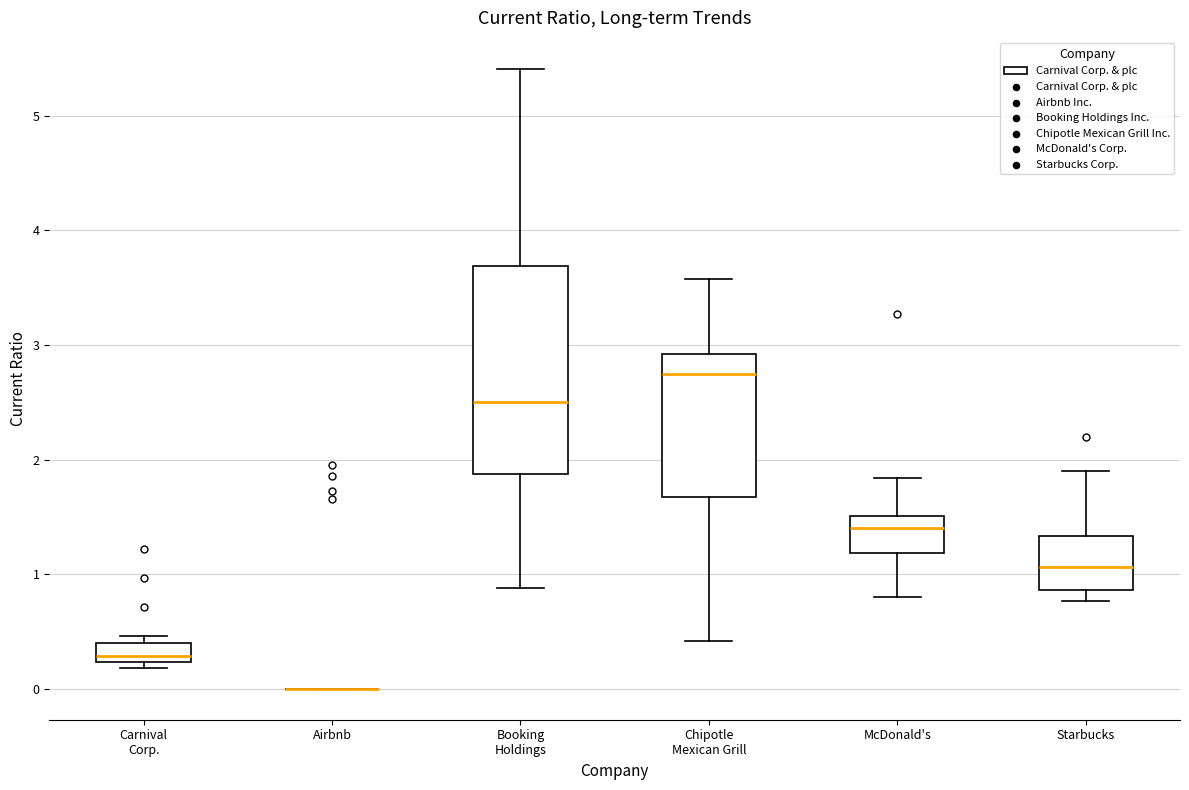

Reading left to right, read every box against the y-axis: the position of its median line, the range the box covers, and the ends of its whiskers. The values are not printed on the chart, so give them approximately, as read against the axis.

Carnival Corp.: median 0.3, box 0.2 to 0.4, whiskers 0.2 (just below the box's lower edge) to 0.5
Airbnb: box collapsed to a line at 0.0, whiskers 0.0 to 0.0
Booking Holdings: median 2.5, box 1.9 to 3.7, whiskers 0.9 to 5.4
Chipotle Mexican Grill: median 2.8, box 1.7 to 2.9, whiskers 0.4 to 3.6
McDonald's: median 1.4, box 1.2 to 1.5, whiskers 0.8 to 1.8
Starbucks: median 1.1, box 0.9 to 1.3, whiskers 0.8 to 1.9